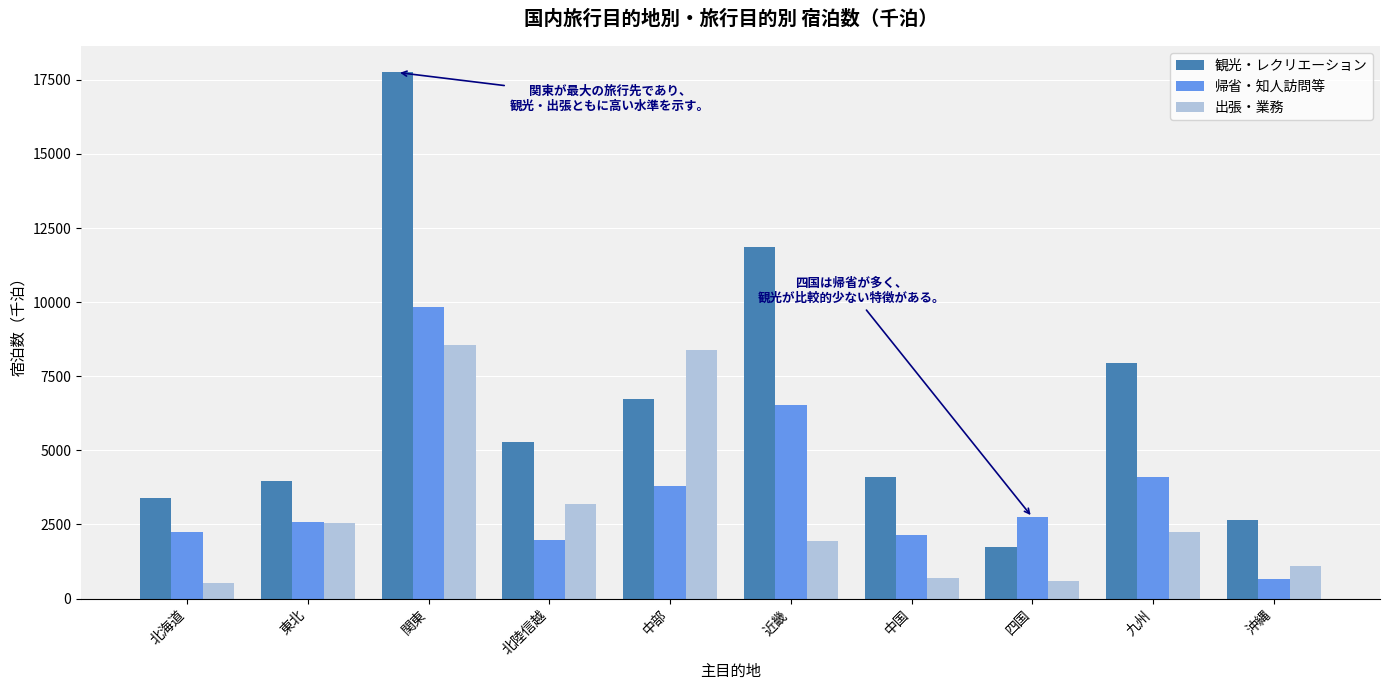

At 北陸信越, list the series in order from smallest to largest.

帰省・知人訪問等, 出張・業務, 観光・レクリエーション